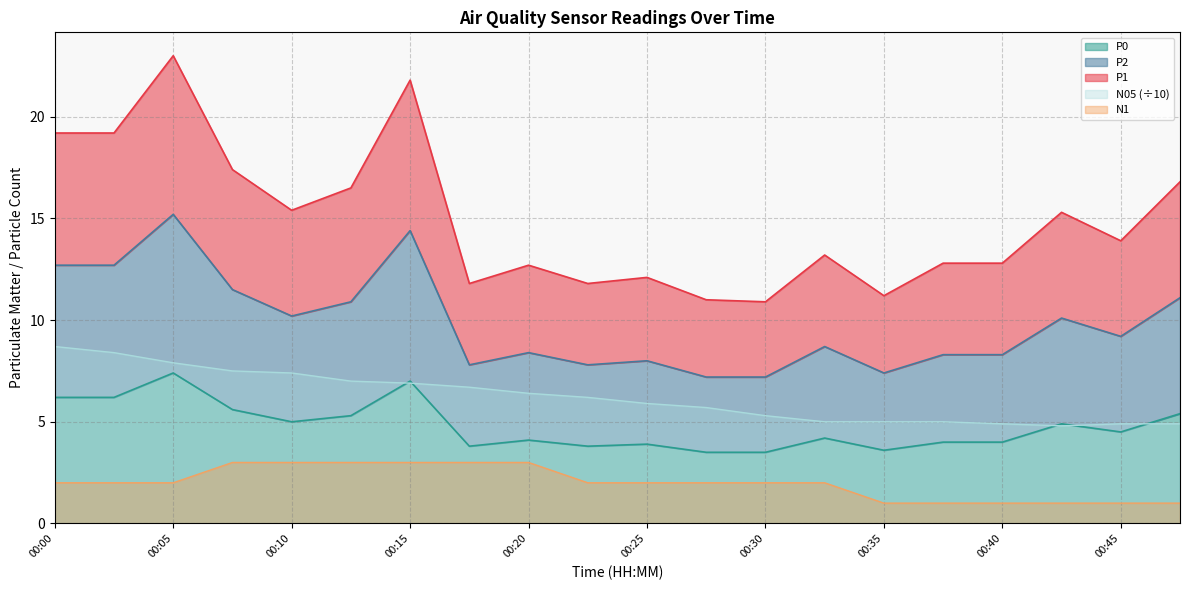

Reading left to right, transcribe all the data shown in this chart.

P1: 19.2	19.2	23.0	17.4	15.4	16.5	21.8	11.8	12.7	11.8	12.1	11.0	10.9	13.2	11.2	12.8	12.8	15.3	13.9	16.8
P2: 12.7	12.7	15.2	11.5	10.2	10.9	14.4	7.8	8.4	7.8	8.0	7.2	7.2	8.7	7.4	8.3	8.3	10.1	9.2	11.1
P0: 6.2	6.2	7.4	5.6	5.0	5.3	7.0	3.8	4.1	3.8	3.9	3.5	3.5	4.2	3.6	4.0	4.0	4.9	4.5	5.4
N1: 2.0	2.0	2.0	3.0	3.0	3.0	3.0	3.0	3.0	2.0	2.0	2.0	2.0	2.0	1.0	1.0	1.0	1.0	1.0	1.0
N05: 8.7	8.4	7.9	7.5	7.4	7.0	6.9	6.7	6.4	6.2	5.9	5.7	5.3	5.0	5.0	5.0	4.9	4.8	4.9	4.9